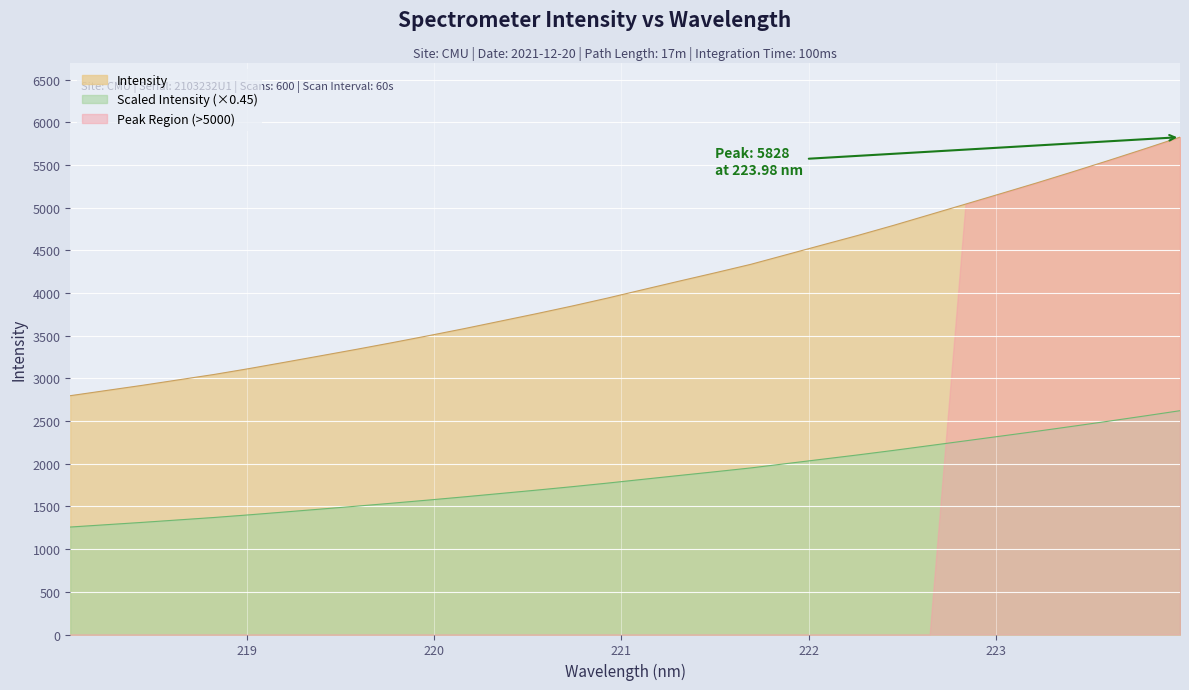

Which has a higher value, 223.9802 or 219.3979?

223.9802